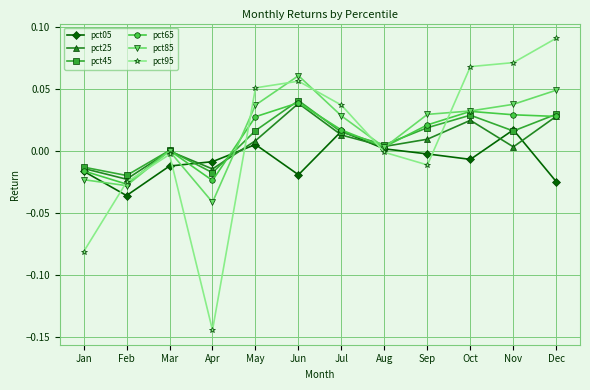

In pct95, how many points are lower than both neighbors (excluding endpoints)?

2